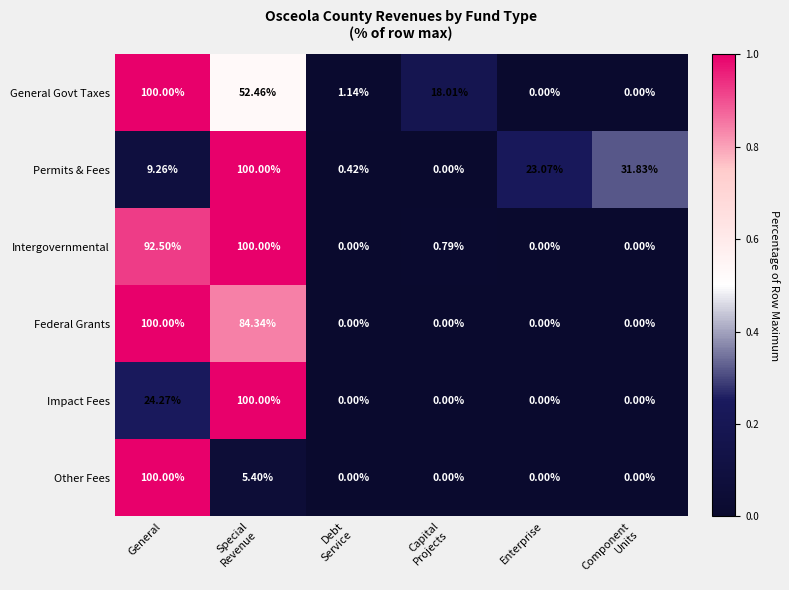

At which label is Intergovernmental closest to 50?

General